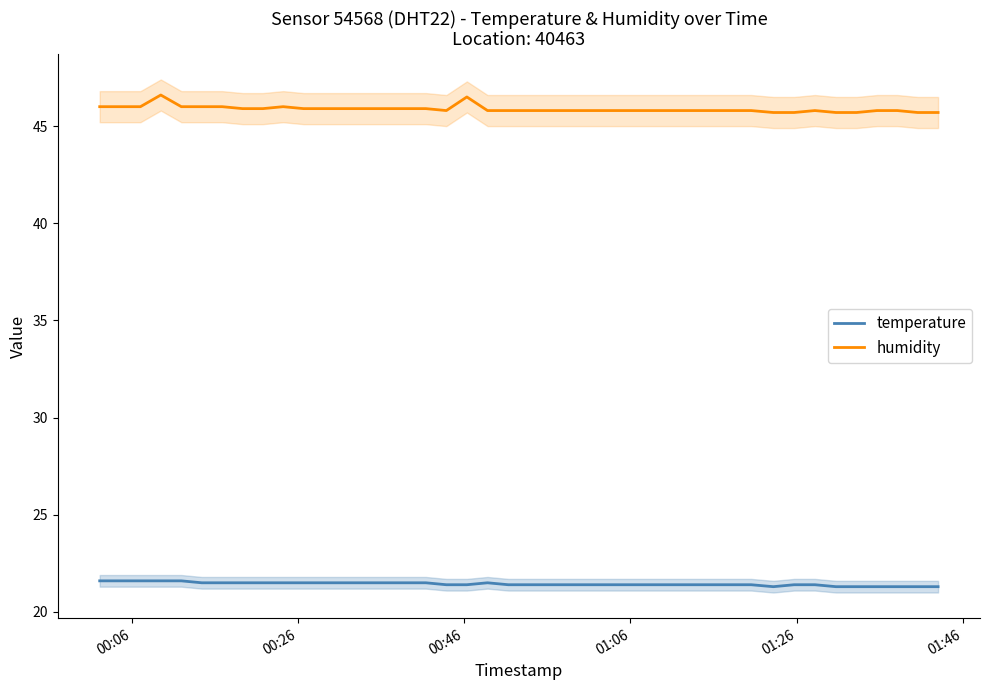

True or false: temperature and humidity cross at least once.

False